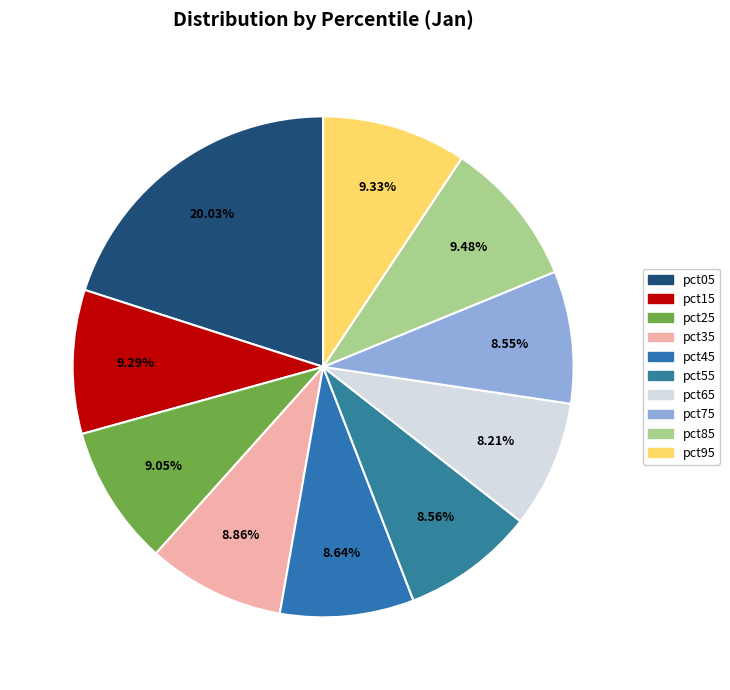

Count the number of slices in the pie.

10